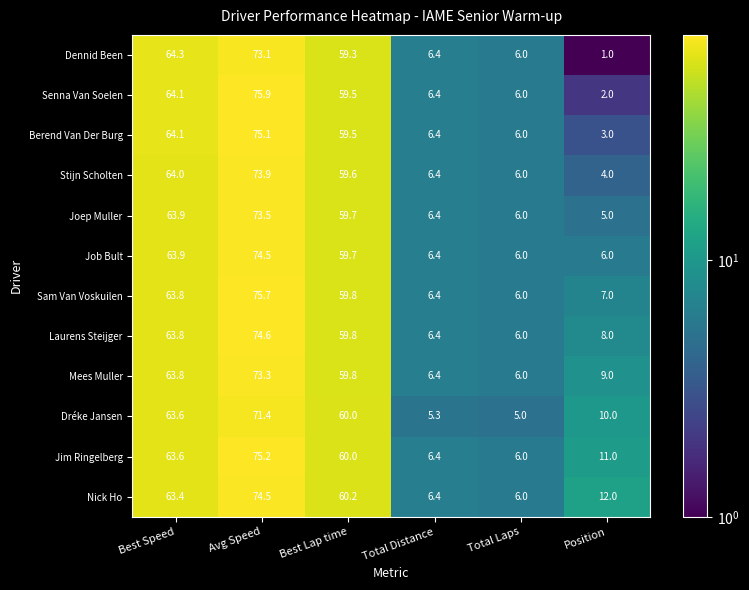

Which series has the largest total across all categories?

Nick Ho